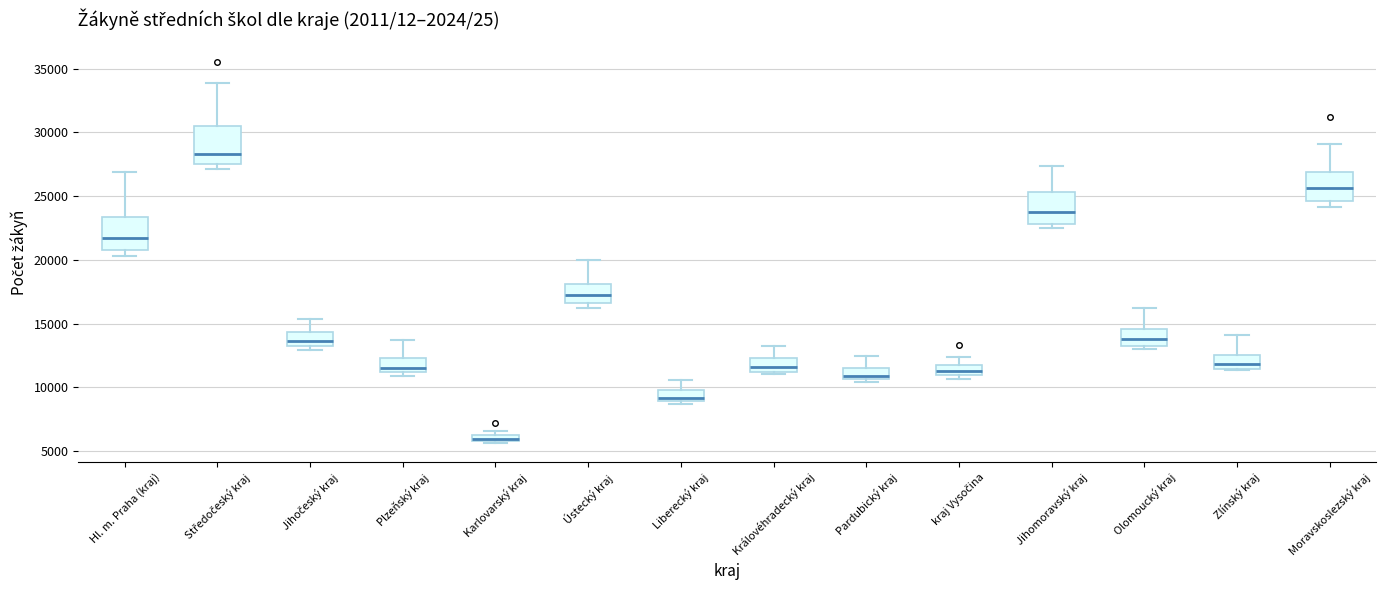

Where is the upper edge of the box for Liberecký kraj on the y-axis? The values are not printed on the chart, so give them approximately, as read against the axis.

10000